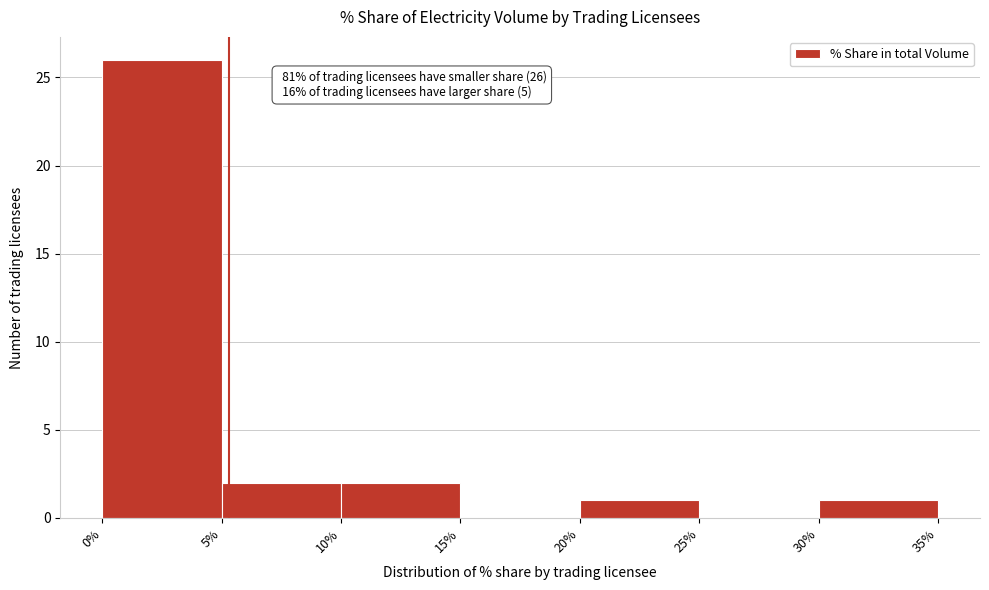

Over which range of the x-axis is the bar tallest?

0% to 5%